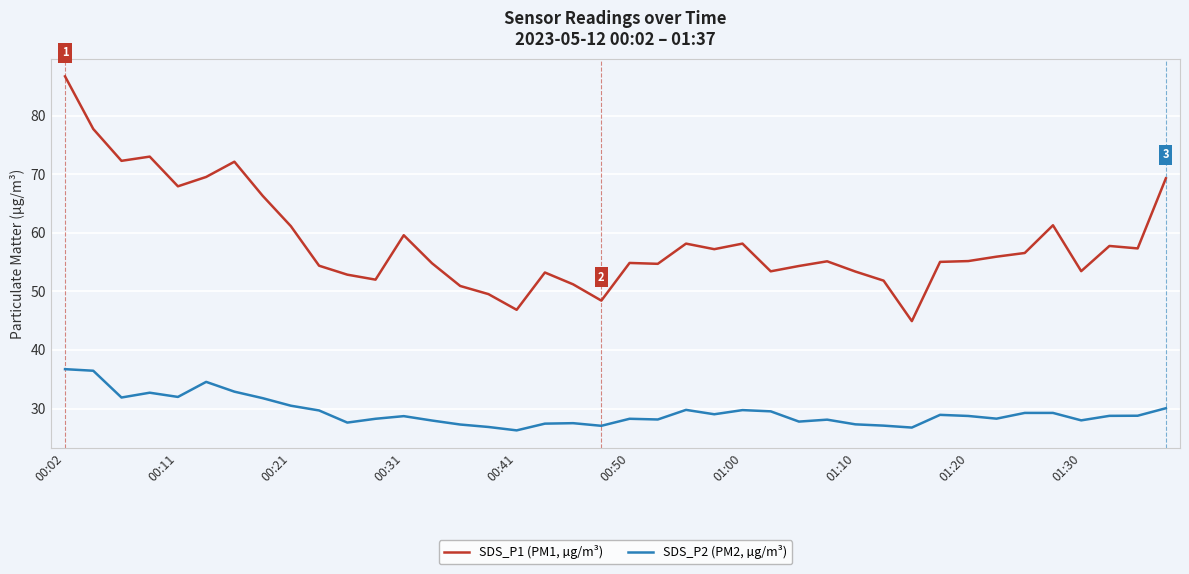

How many lines are shown in the chart?

2